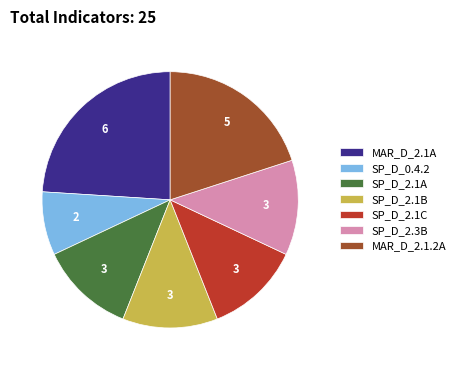

Is it true that SP_D_2.1C is 12% of the pie?

True